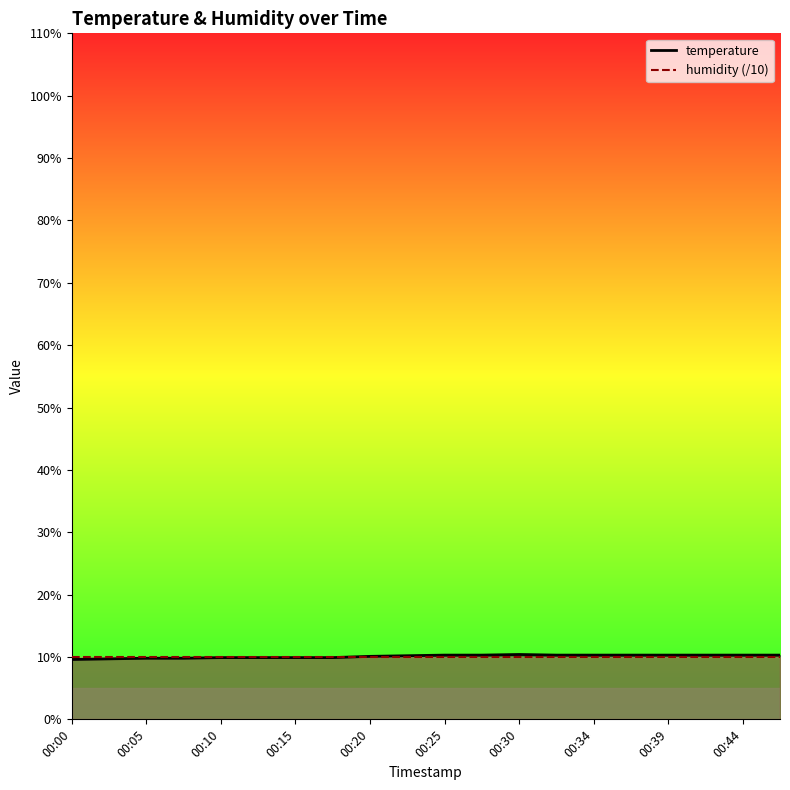

What is the minimum value shown in the chart?

9.6